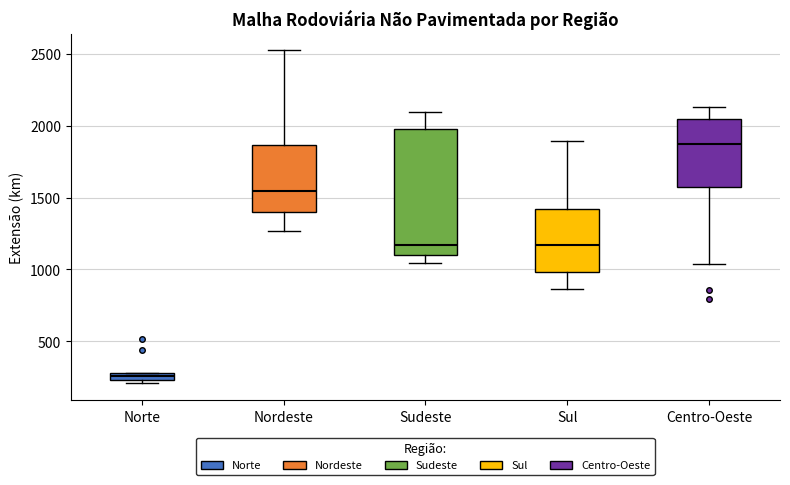

Where is the upper edge of the box for Sul on the y-axis? The values are not printed on the chart, so give them approximately, as read against the axis.

1400